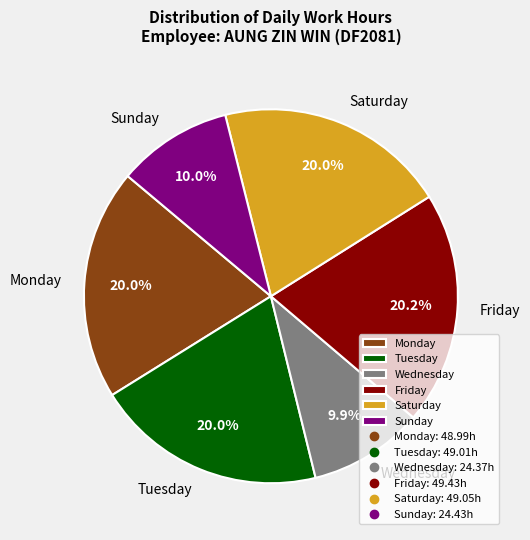

How much of the chart is everything except Sunday?

90.0%